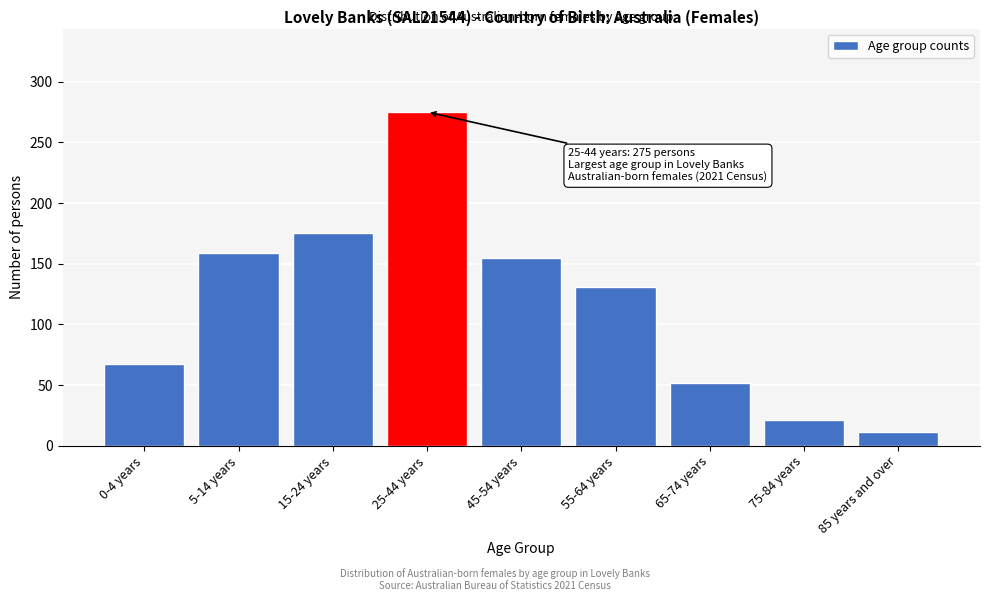

Reading left to right, extract all data points from this chart.

0-4 years=67	5-14 years=159	15-24 years=175	25-44 years=275	45-54 years=155	55-64 years=131	65-74 years=52	75-84 years=21	85 years and over=11